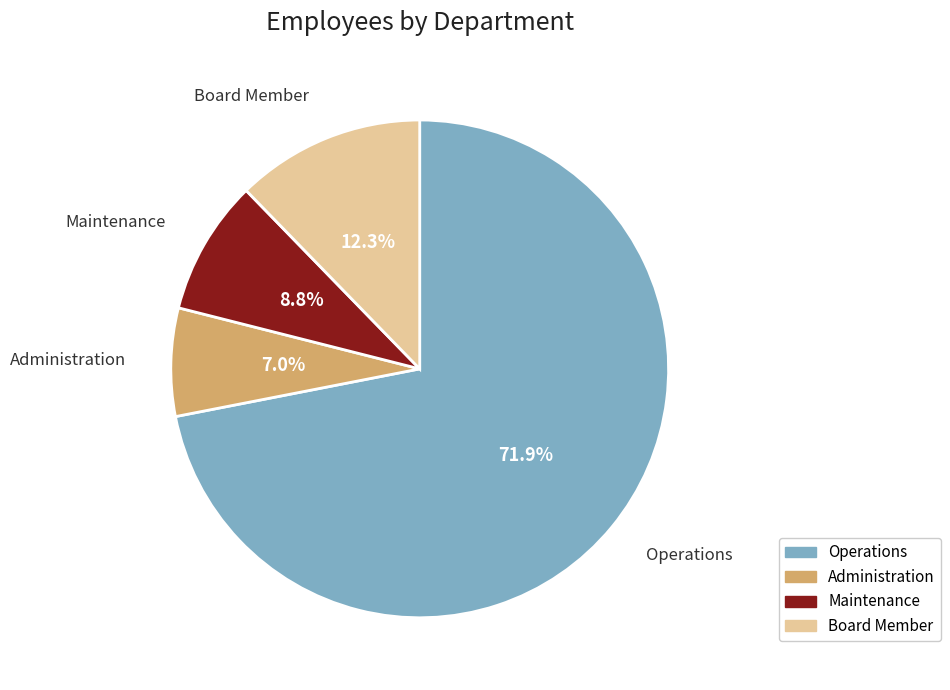

What percentage is the Operations slice, to the nearest percent?

72%